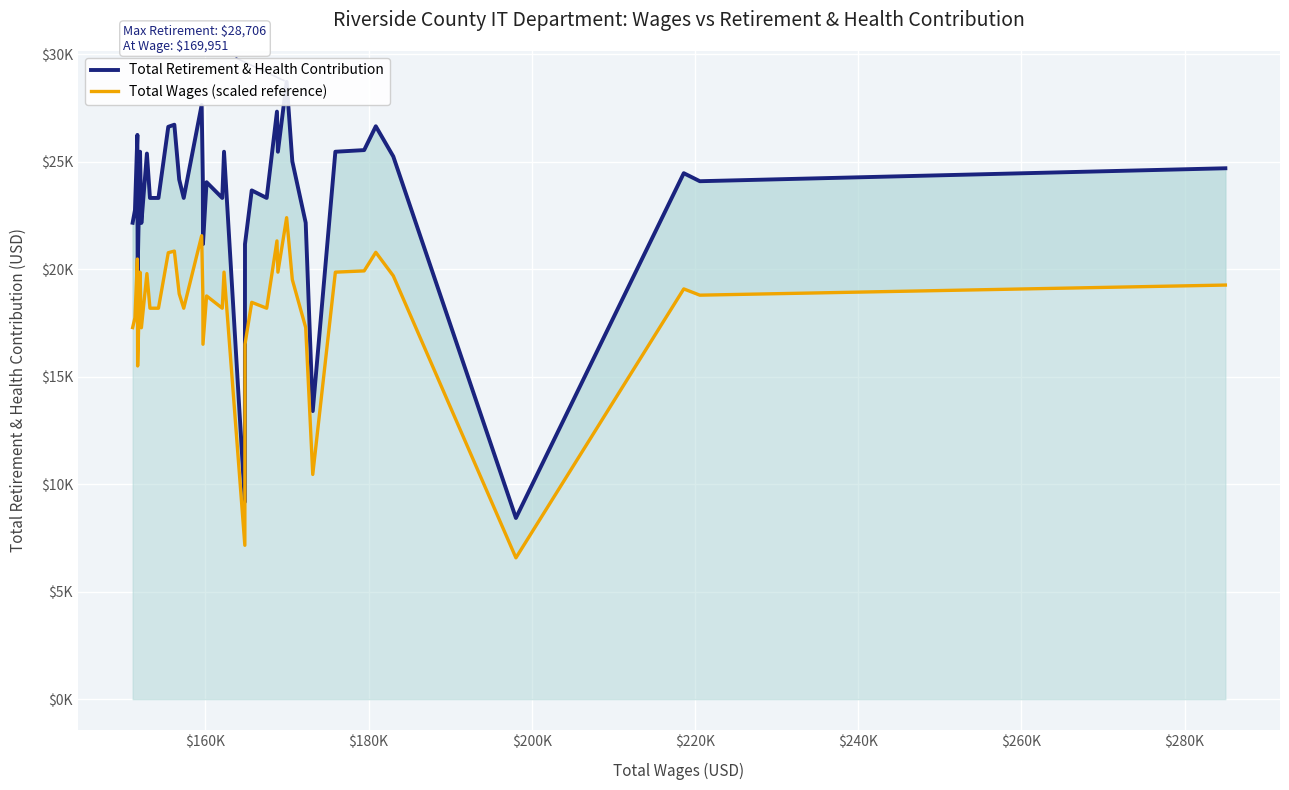

What is the average value of the Total Retirement & Health Contribution series?

23240.5